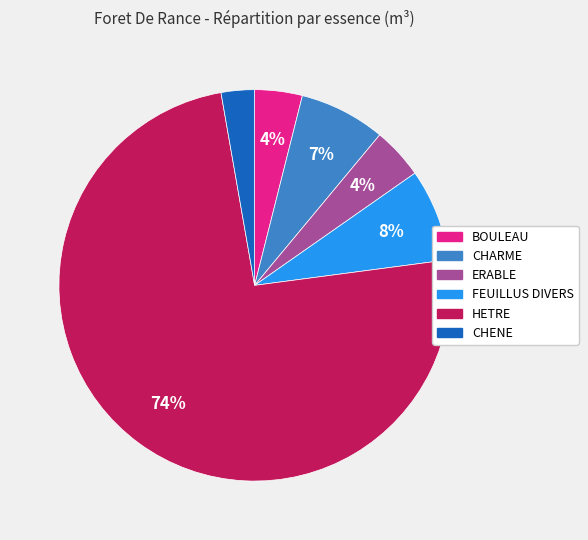

Does HETRE represent more than half of the total?

Yes